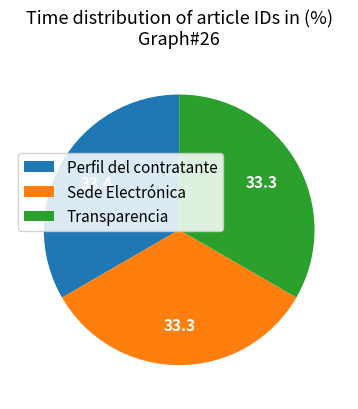

Is the sum of Transparencia and Perfil del contratante greater than half?

Yes